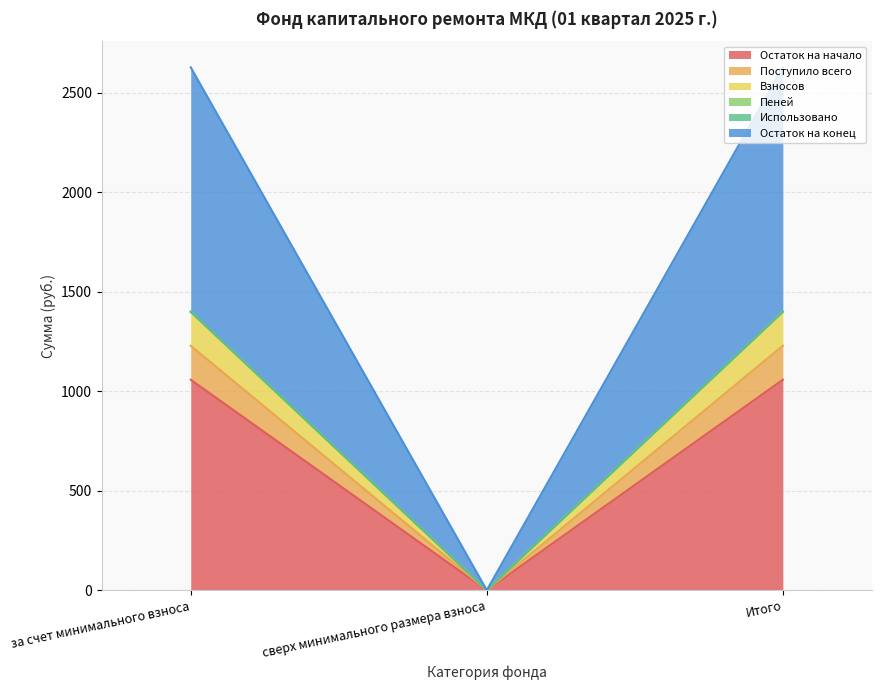

Between Итого and сверх минимального размера взноса, which is larger?

Итого